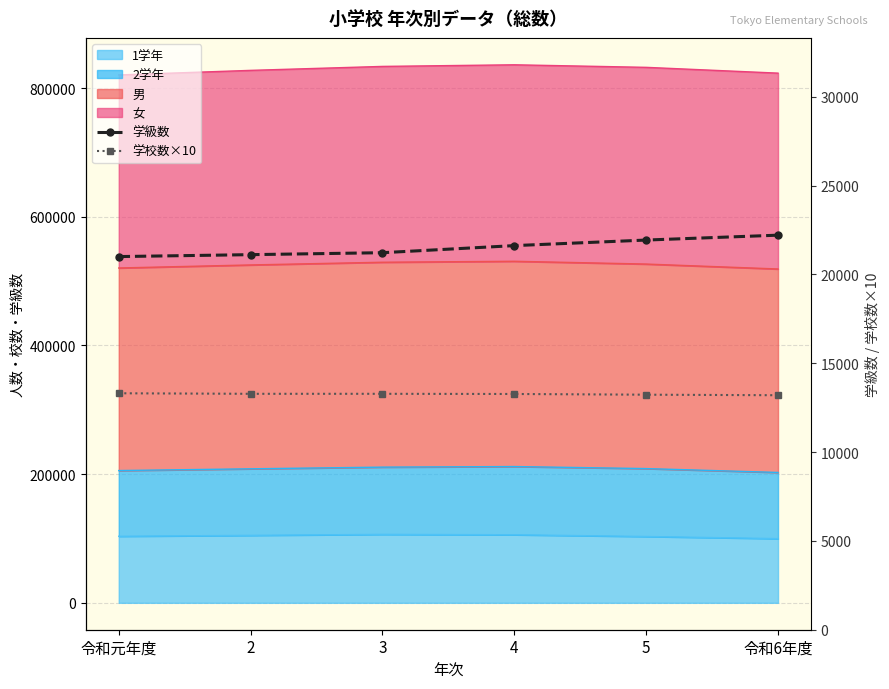

Is it true that 学校数×10 equals 7996 at 令和元年度?

False